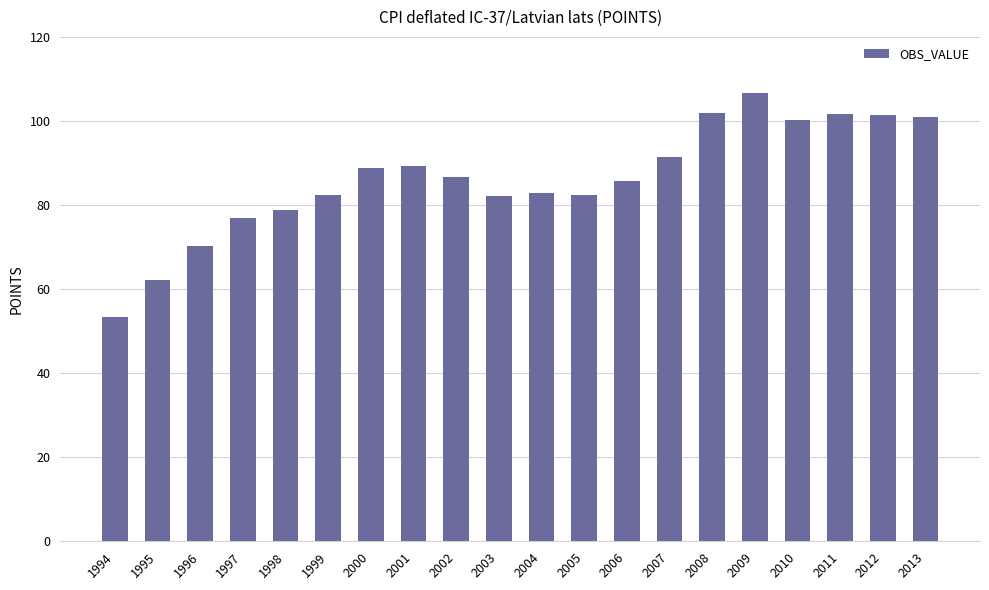

What is the smallest value displayed?

53.4